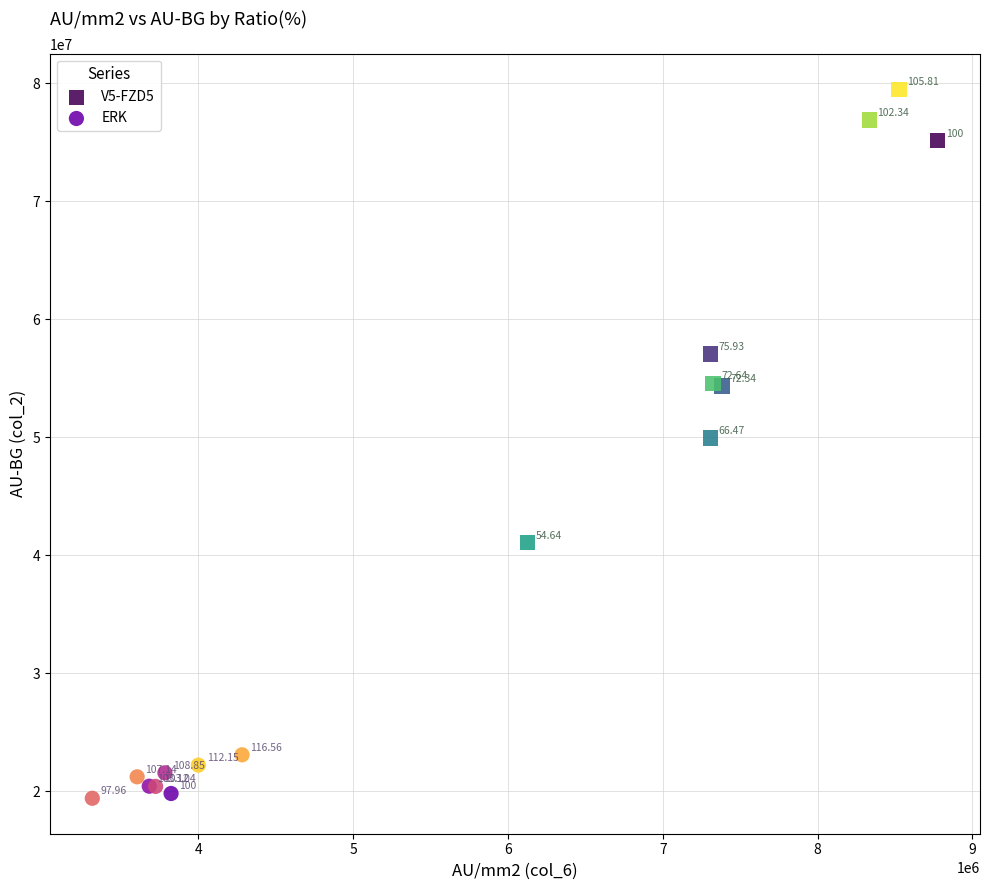

Which series reaches the minimum Y coordinate?

ERK